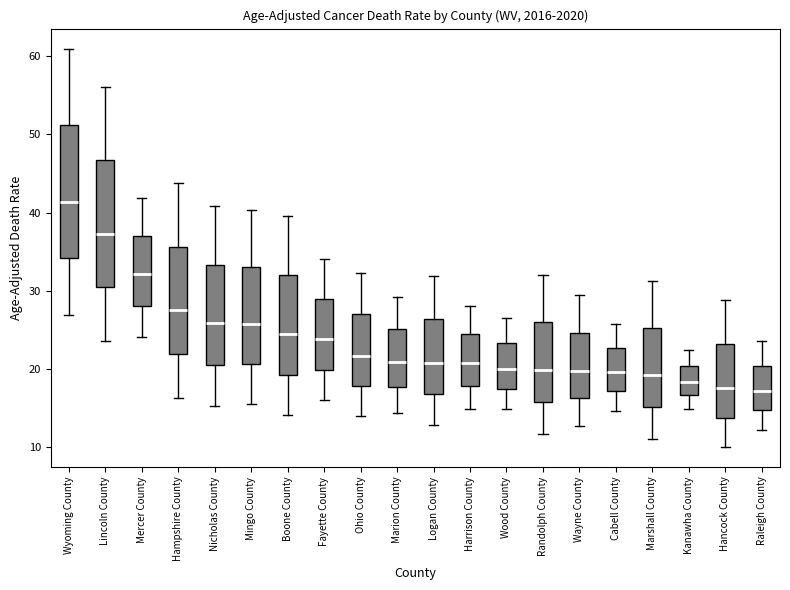

Reading left to right, read every box against the y-axis: the position of its median line, the range the box covers, and the ends of its whiskers. The values are not printed on the chart, so give them approximately, as read against the axis.

Wyoming County: median 41, box 34 to 51, whiskers 27 to 61
Lincoln County: median 37, box 30 to 47, whiskers 24 to 56
Mercer County: median 32, box 28 to 37, whiskers 24 to 42
Hampshire County: median 28, box 22 to 36, whiskers 16 to 44
Nicholas County: median 26, box 21 to 33, whiskers 15 to 41
Mingo County: median 26, box 21 to 33, whiskers 16 to 40
Boone County: median 24, box 19 to 32, whiskers 14 to 40
Fayette County: median 24, box 20 to 29, whiskers 16 to 34
Ohio County: median 22, box 18 to 27, whiskers 14 to 32
Marion County: median 21, box 18 to 25, whiskers 14 to 29
Logan County: median 21, box 17 to 26, whiskers 13 to 32
Harrison County: median 21, box 18 to 24, whiskers 15 to 28
Wood County: median 20, box 17 to 23, whiskers 15 to 27
Randolph County: median 20, box 16 to 26, whiskers 12 to 32
Wayne County: median 20, box 16 to 25, whiskers 13 to 29
Cabell County: median 20, box 17 to 23, whiskers 15 to 26
Marshall County: median 19, box 15 to 25, whiskers 11 to 31
Kanawha County: median 18, box 17 to 20, whiskers 15 to 22
Hancock County: median 18, box 14 to 23, whiskers 10 to 29
Raleigh County: median 17, box 15 to 20, whiskers 12 to 24